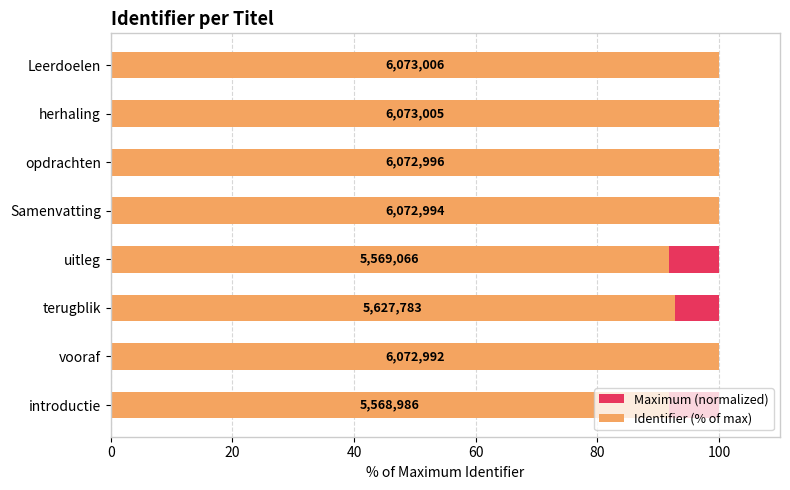

Between 80 and 100, which series saw the biggest shift?

Identifier (% of max)